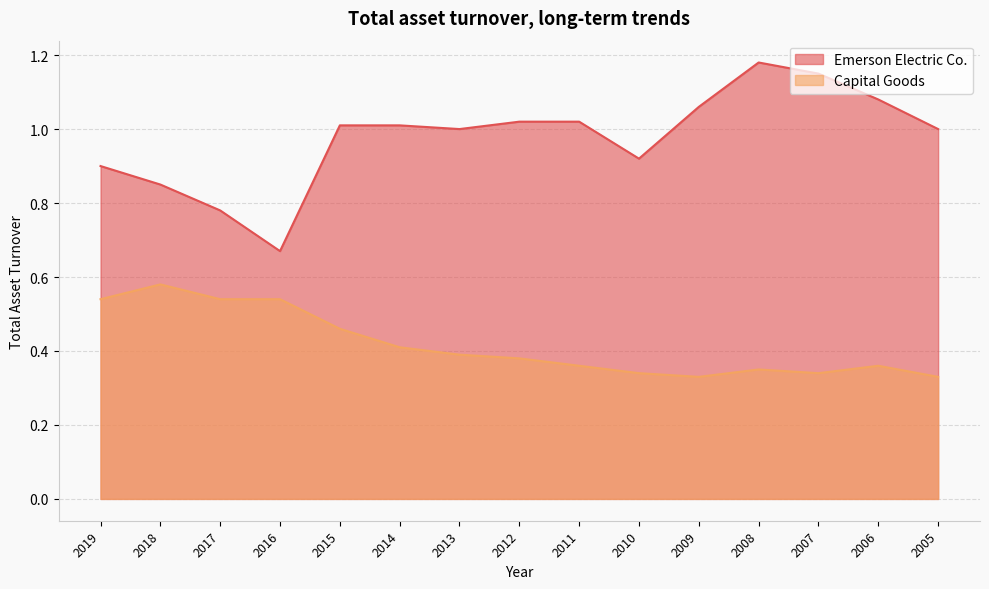

How many interior local peaks does the Emerson Electric Co. series have?

1